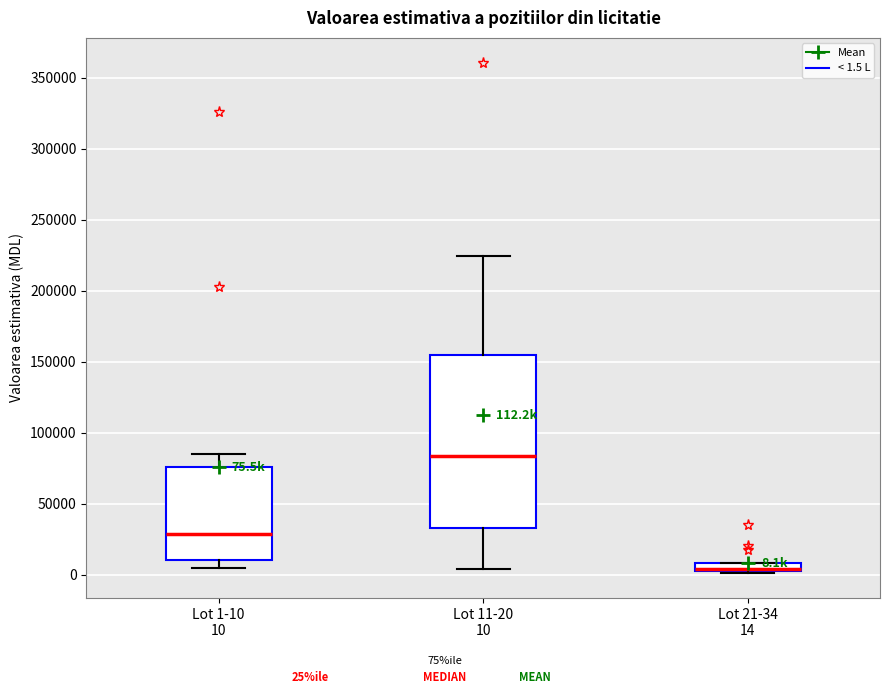

Which box is the tallest, from its lower edge to its upper edge?

Lot 11-20 10